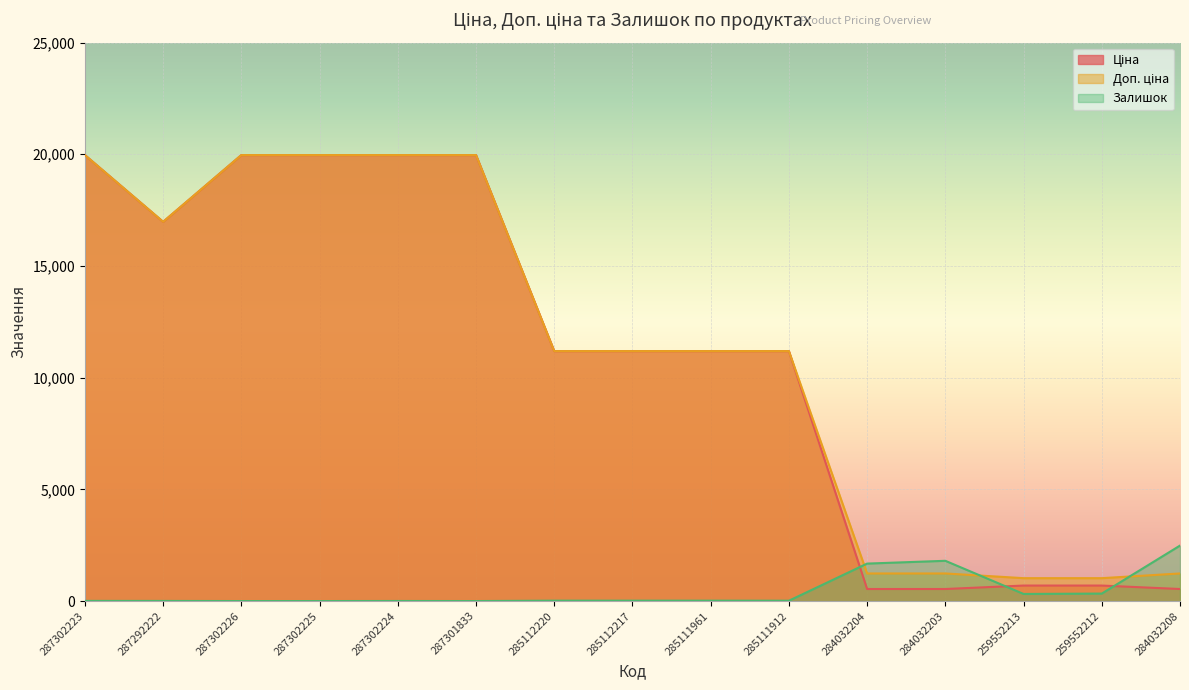

Reading left to right, list all the values displayed in this chart.

Ціна: 287302223=19964.2	287292222=16976.3	287302226=19964.2	287302225=19964.2	287302224=19964.2	287301833=19964.2	285112220=11188.2	285112217=11188.2	285111961=11188.2	285111912=11188.2	284032204=539.0	284032203=539.0	259552213=693.7	259552212=693.7	284032208=539.0
Доп. ціна: 287302223=19964.2	287292222=16976.3	287302226=19964.2	287302225=19964.2	287302224=19964.2	287301833=19964.2	285112220=11188.2	285112217=11188.2	285111961=11188.2	285111912=11188.2	284032204=1235.4	284032203=1235.4	259552213=1024.6	259552212=1024.6	284032208=1235.4
Залишок: 287302223=7.0	287292222=5.0	287302226=0.0	287302225=0.0	287302224=3.0	287301833=0.0	285112220=17.0	285112217=17.0	285111961=17.0	285111912=15.0	284032204=1677.0	284032203=1802.0	259552213=318.0	259552212=335.0	284032208=2483.0